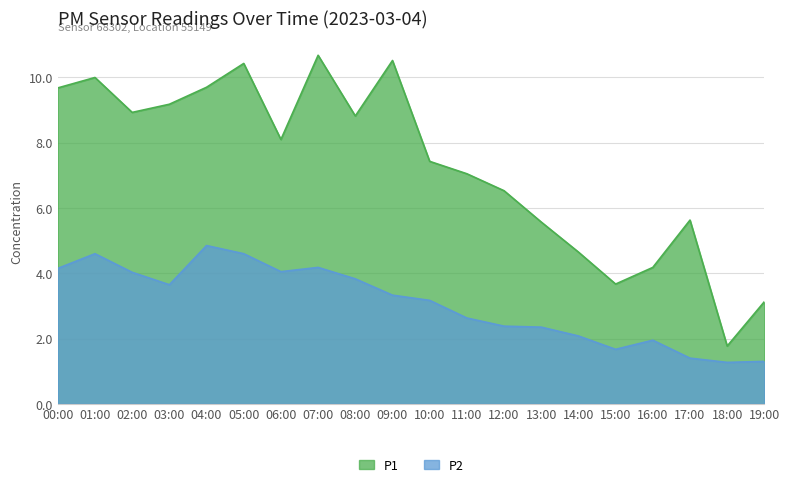

What position from the right is 17:00?

3